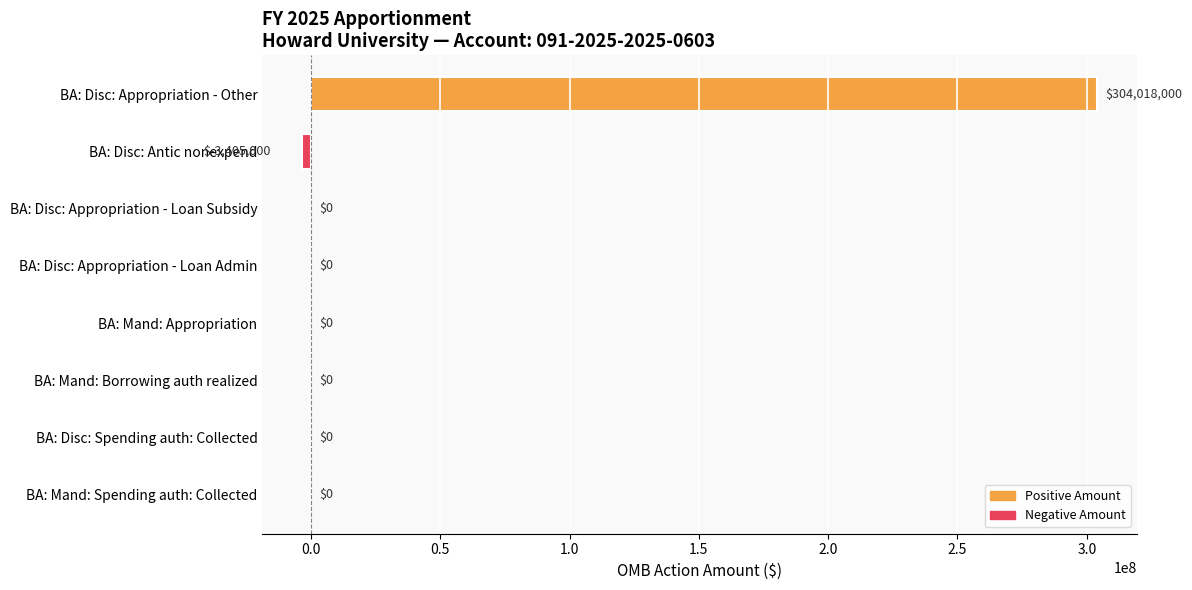

How many series are shown in this chart?

1